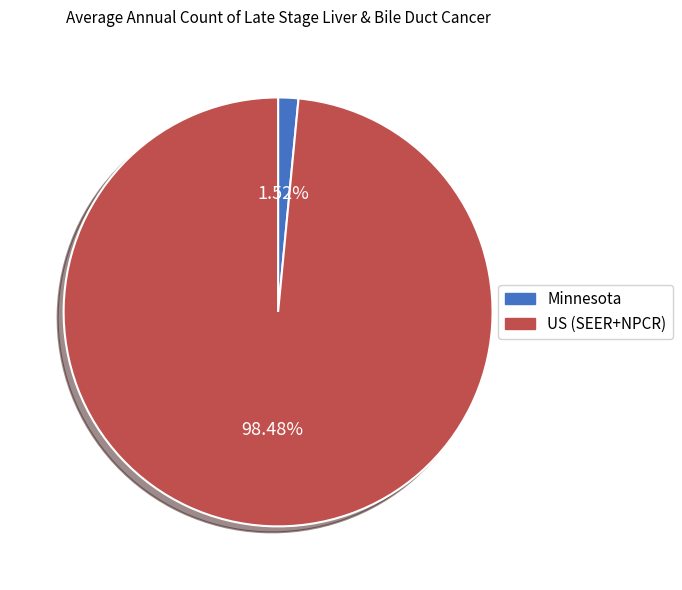

Which category has the biggest portion of the pie?

US (SEER+NPCR)